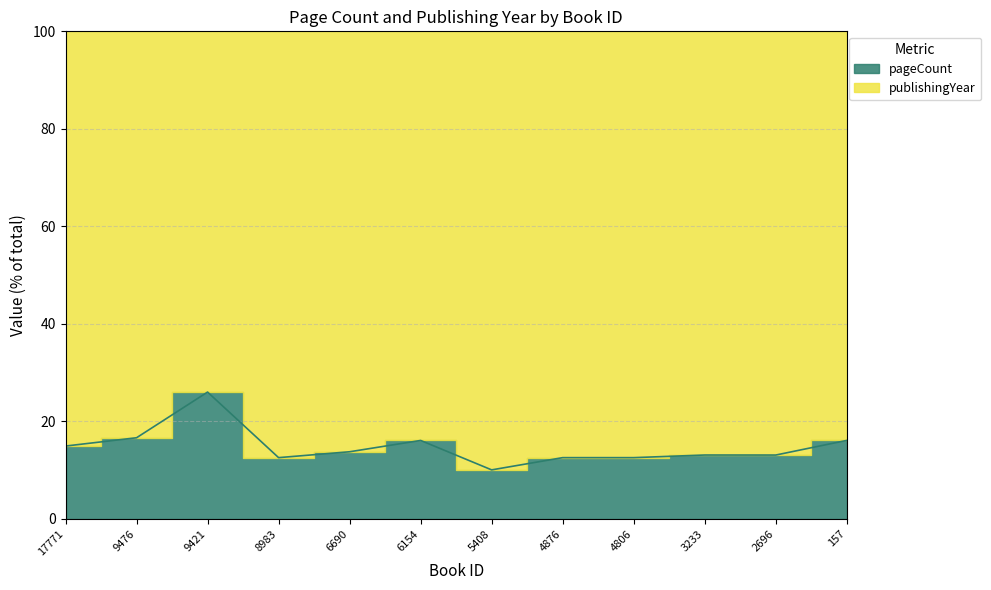

What is the average value?

14.8